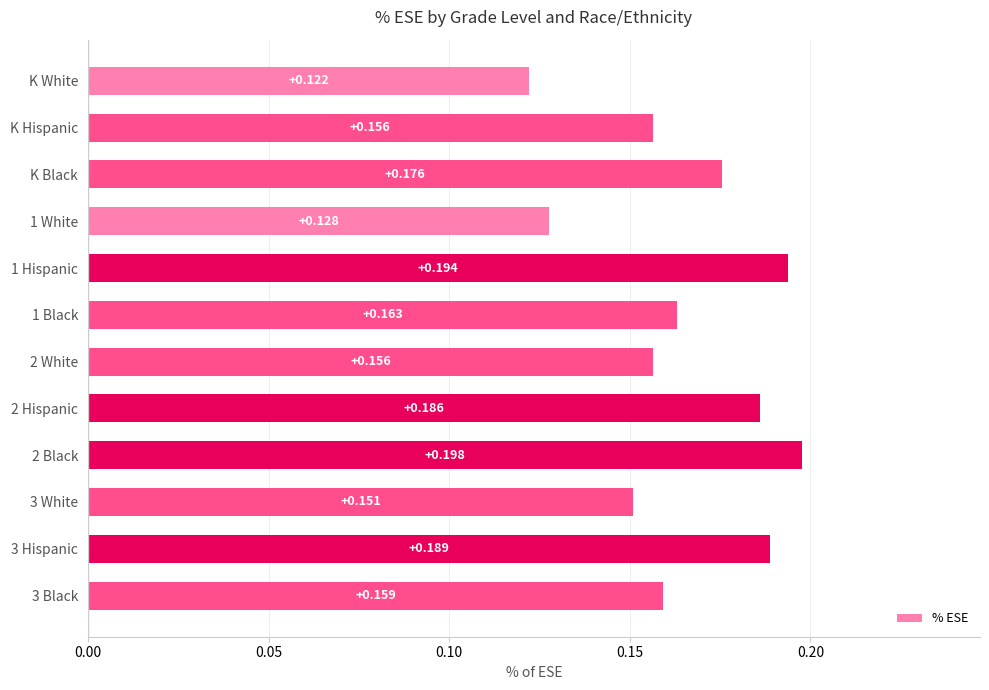

At which category does the chart reach its minimum across all series?

K White